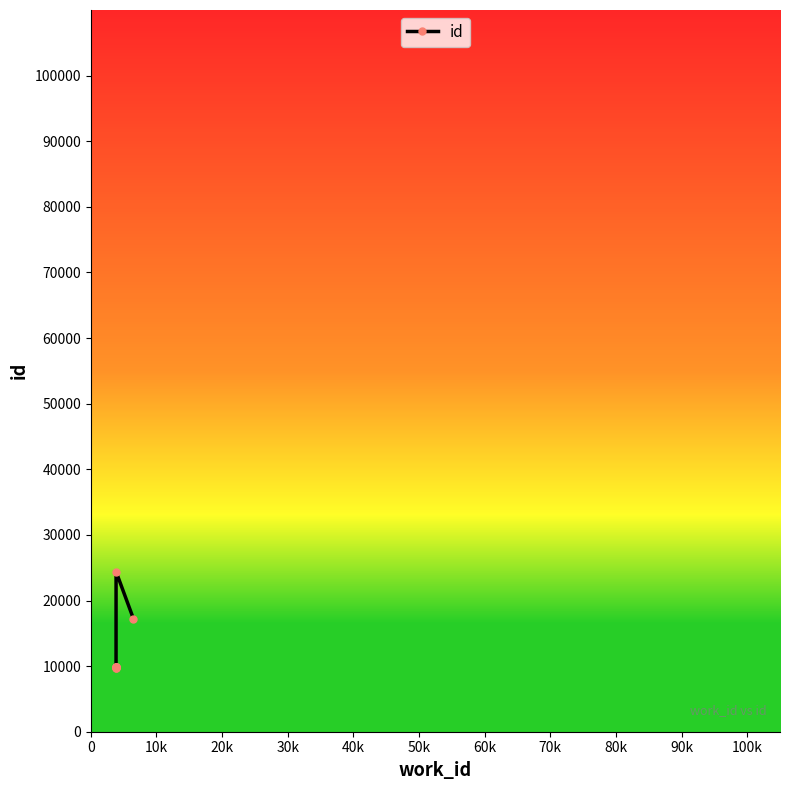

What is the value of the 2nd point from the left?

9756